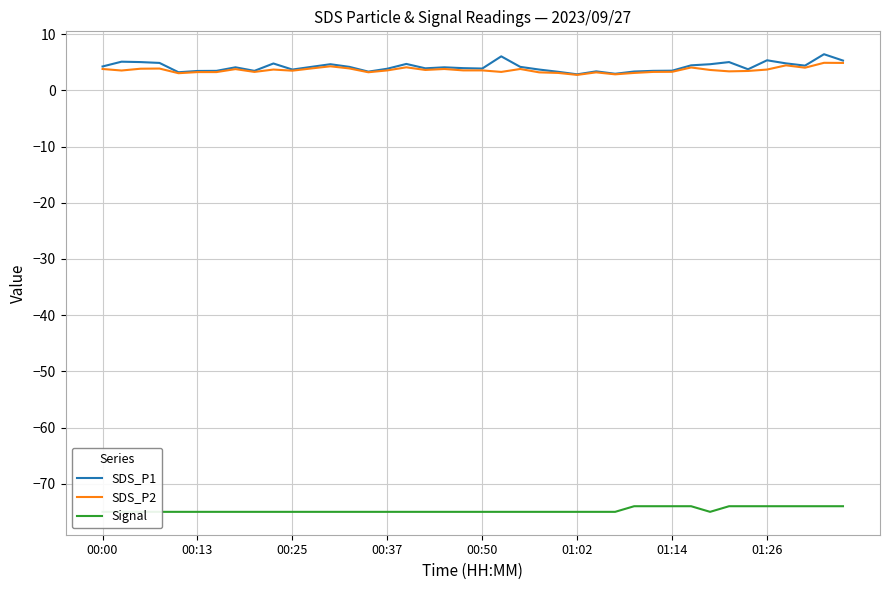

How many categories are shown in the chart?

40